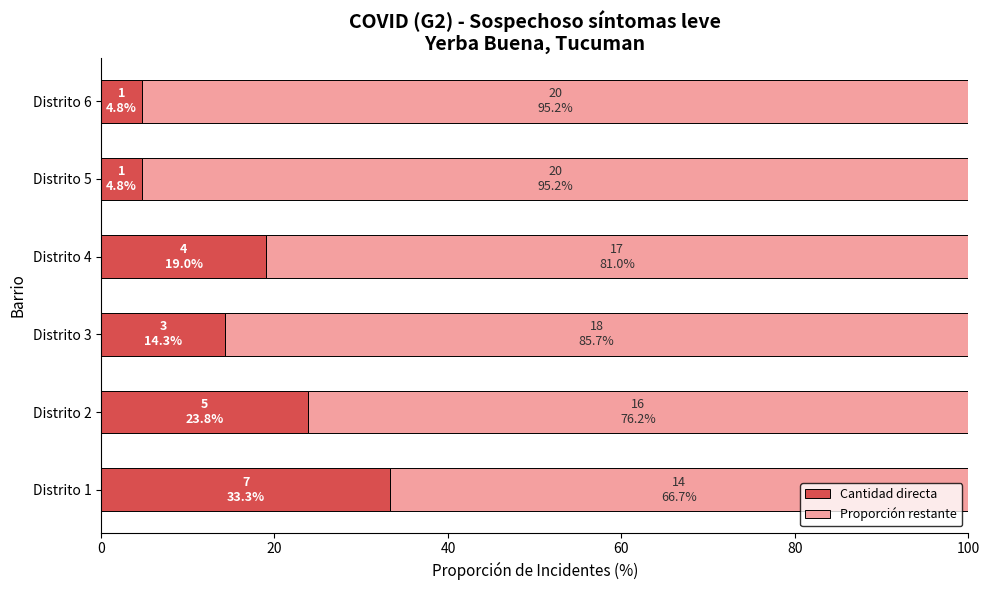

What is the difference between the Cantidad directa values at Distrito 1 and Distrito 3?

19.0